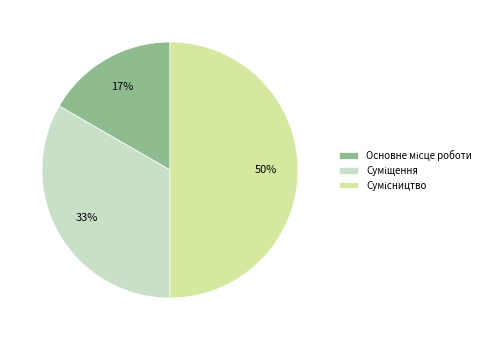

To the nearest percent, what is the average slice percentage?

33%